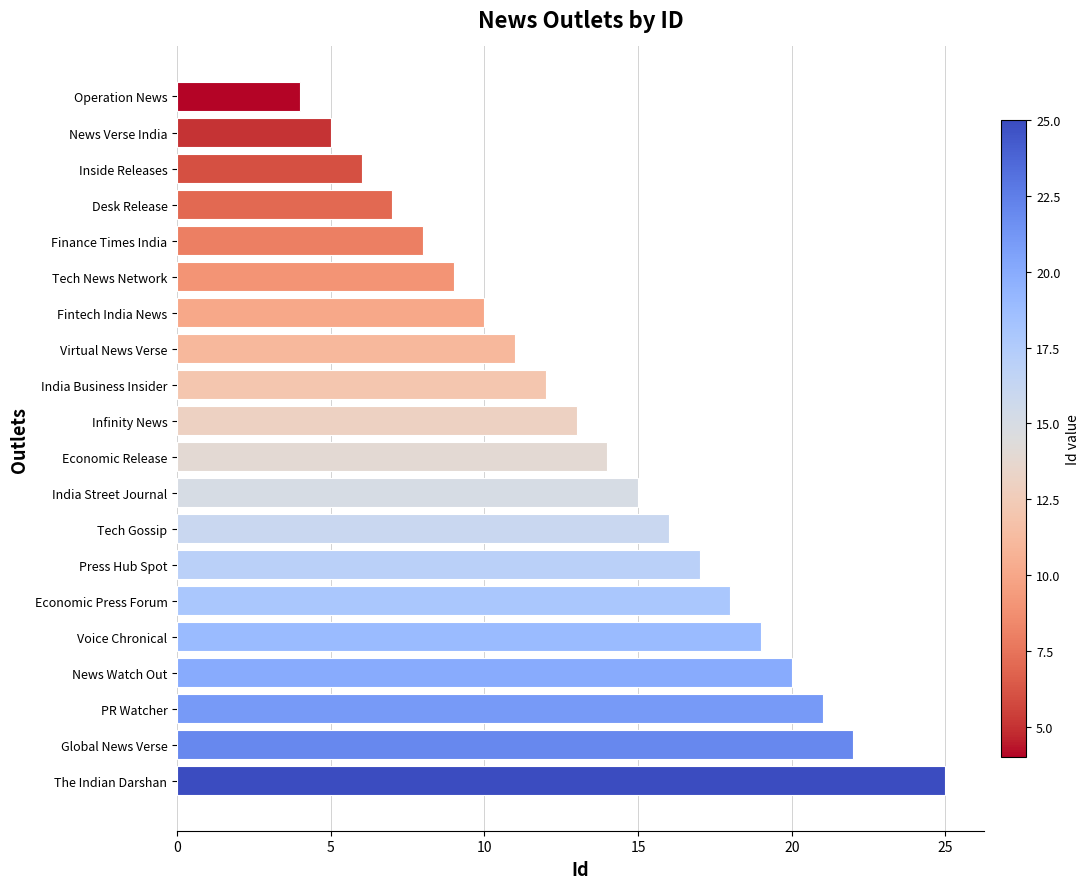

The value at India Street Journal is 15. True or false?

True